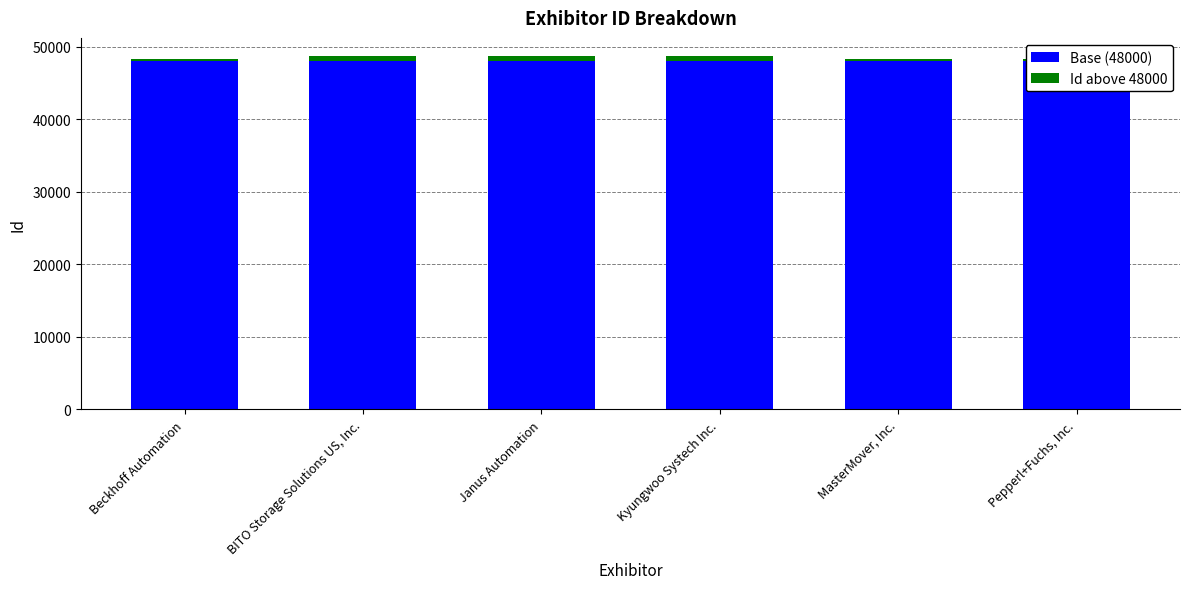

At Beckhoff Automation, list the series in order from largest to smallest.

Base (48000), Id above 48000